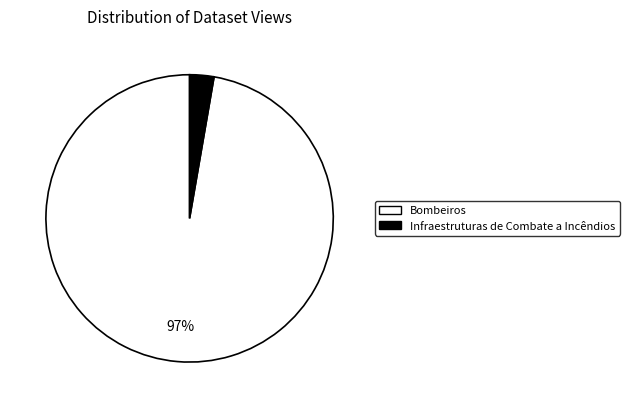

To the nearest percent, what is the combined percentage of Infraestruturas de Combate a Incêndios and Bombeiros?

100%